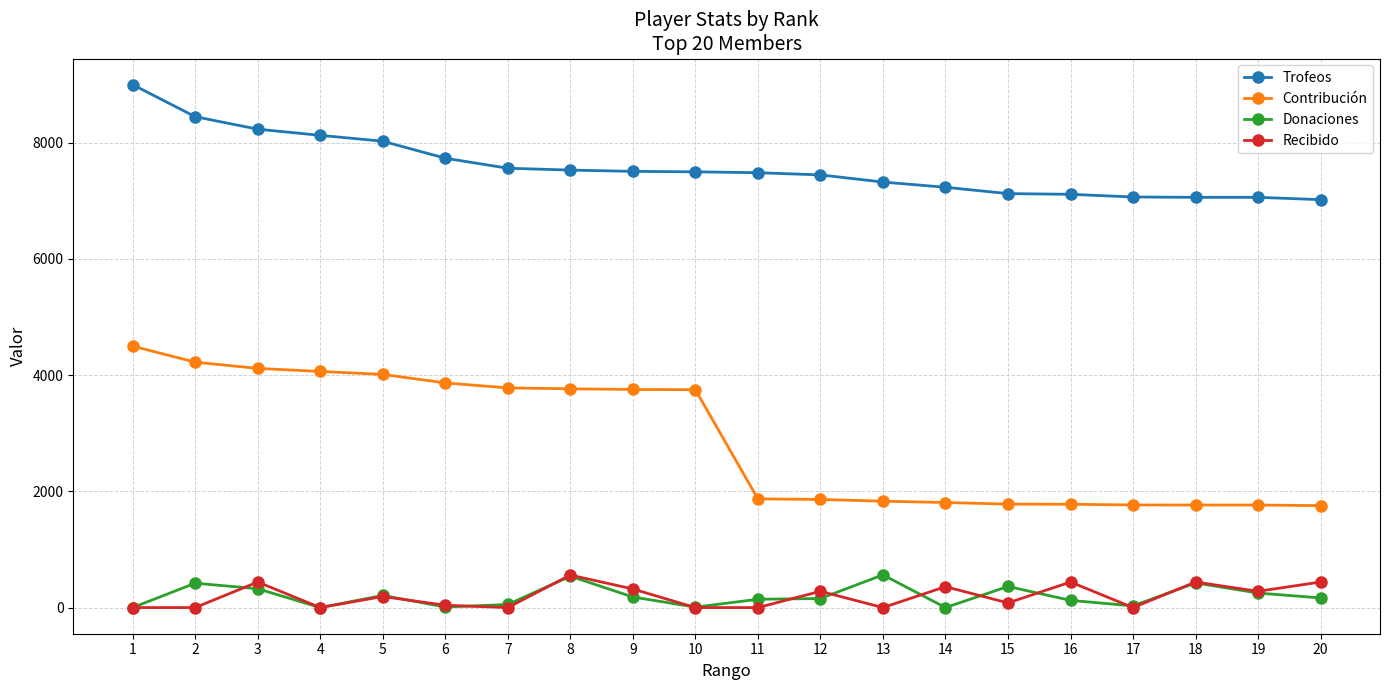

Which series has the widest spread of values?

Contribución